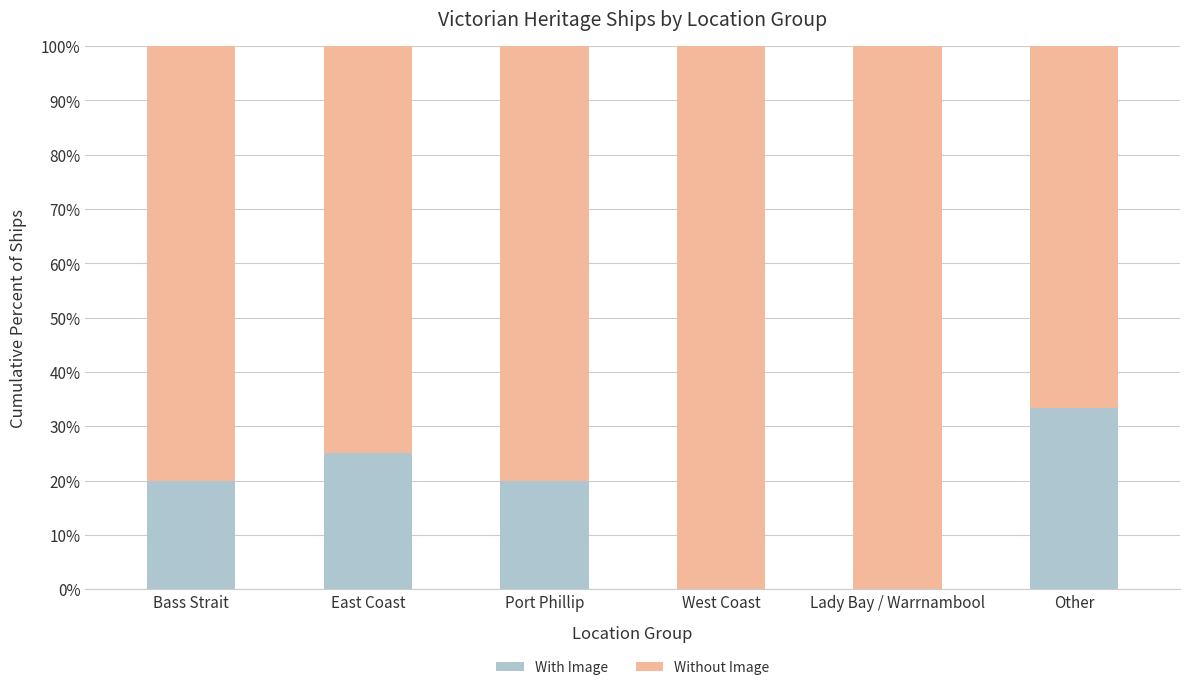

The value of With Image at Lady Bay / Warrnambool is -13.0. True or false?

False